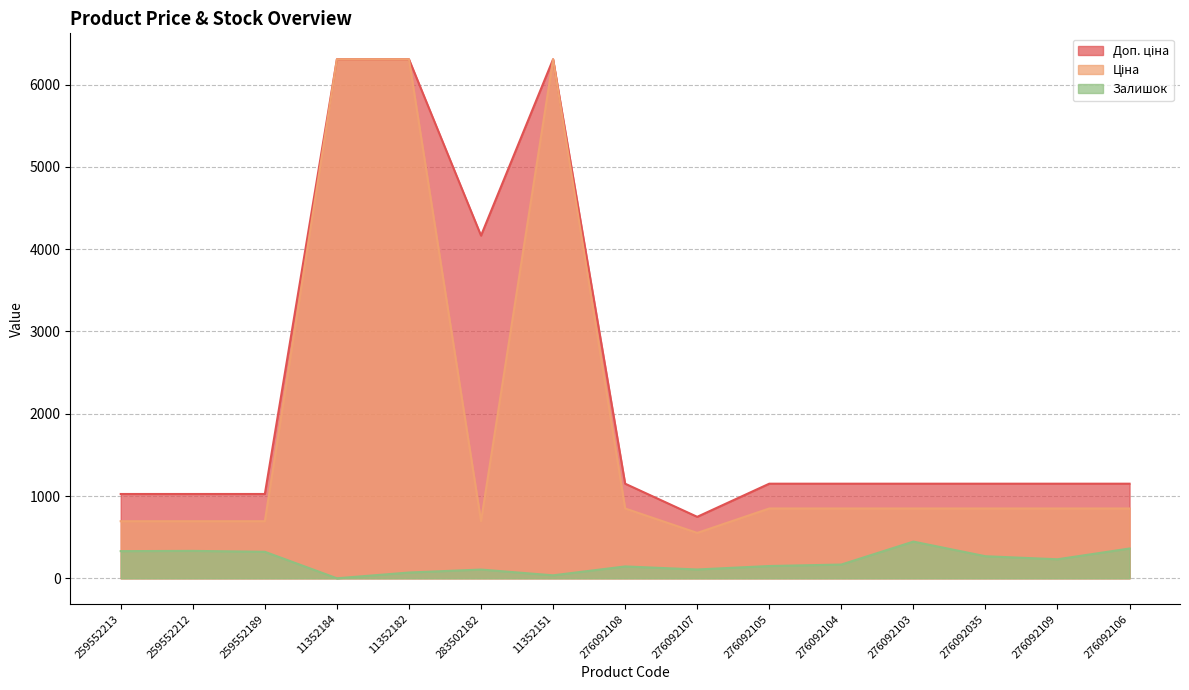

Which series has the largest range (max minus min)?

Ціна